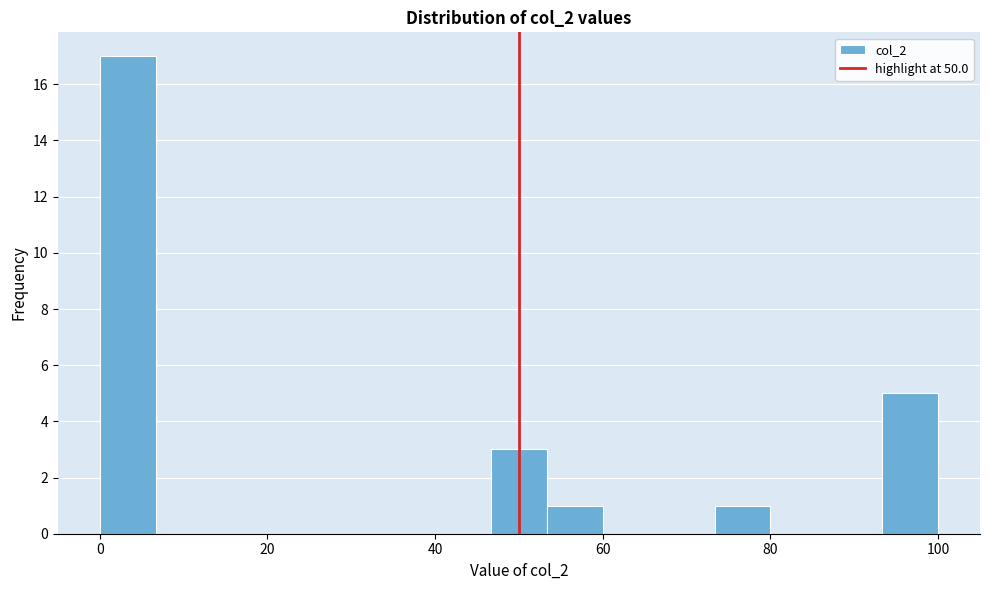

Read against the x-axis, roughly where is the centre of the tallest bar?

4